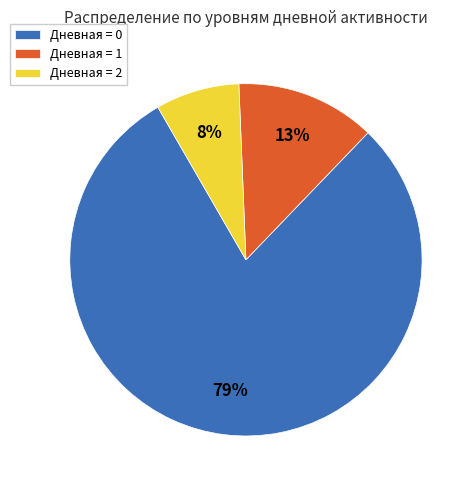

Count the number of slices in the pie.

3